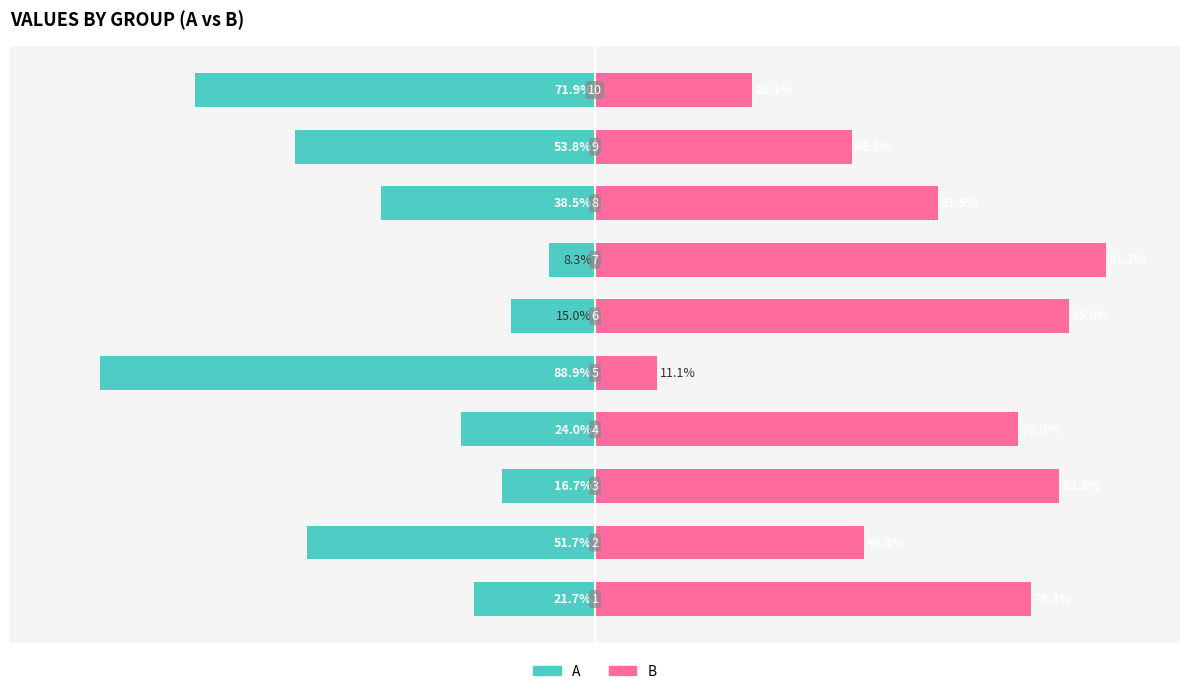

What are all the series names shown in the legend?

A, B